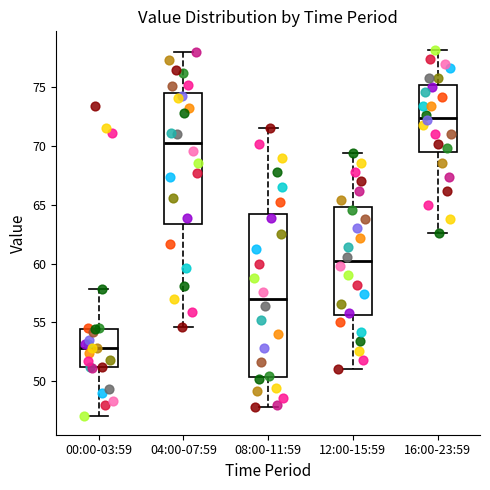

Where is the lower edge of the box for 16:00-23:59 on the y-axis? The values are not printed on the chart, so give them approximately, as read against the axis.

69.5